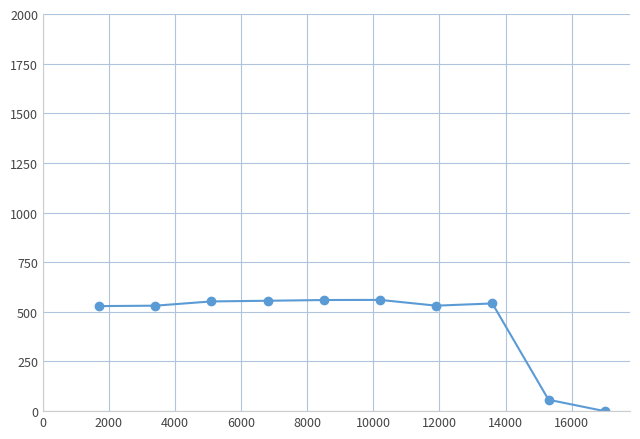

True or false: there are more than 1 points higher than both neighbors.

True